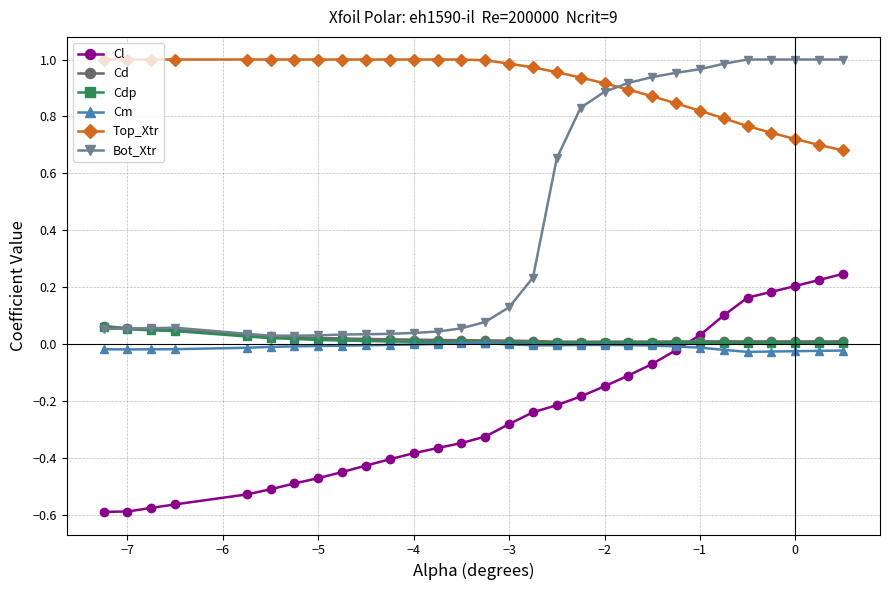

True or false: Cl and Bot_Xtr intersect in this chart.

False